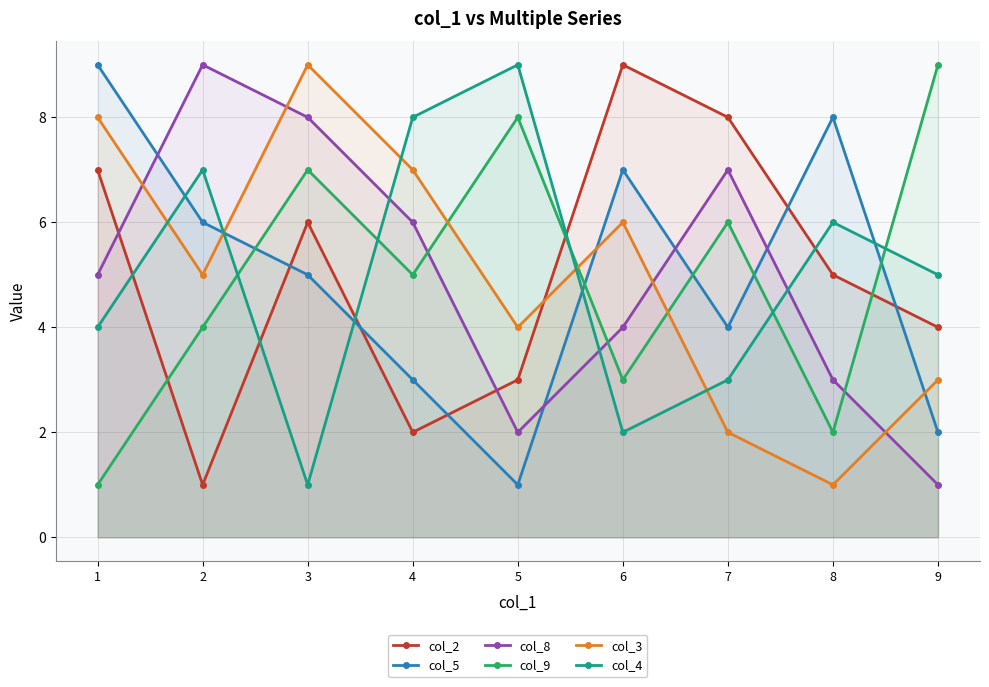

What is the difference between the maximum and minimum values in the col_9 series?

8